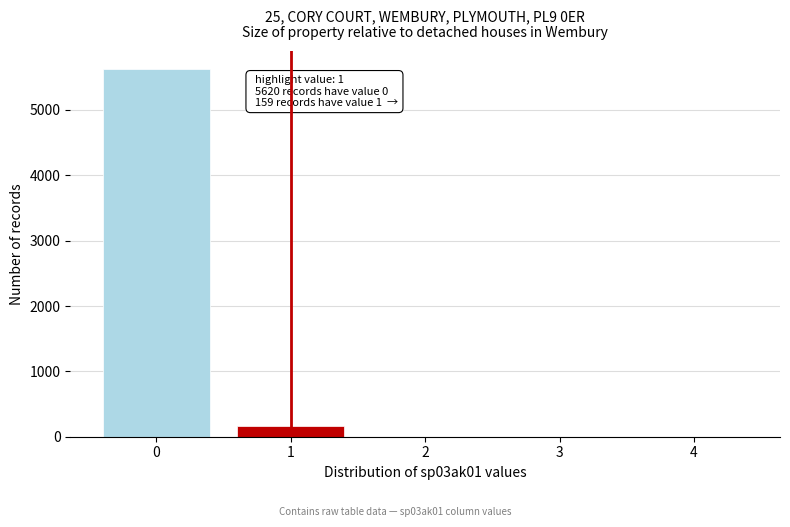

Which range on the x-axis has the tallest bar?

-0.5 to 0.5